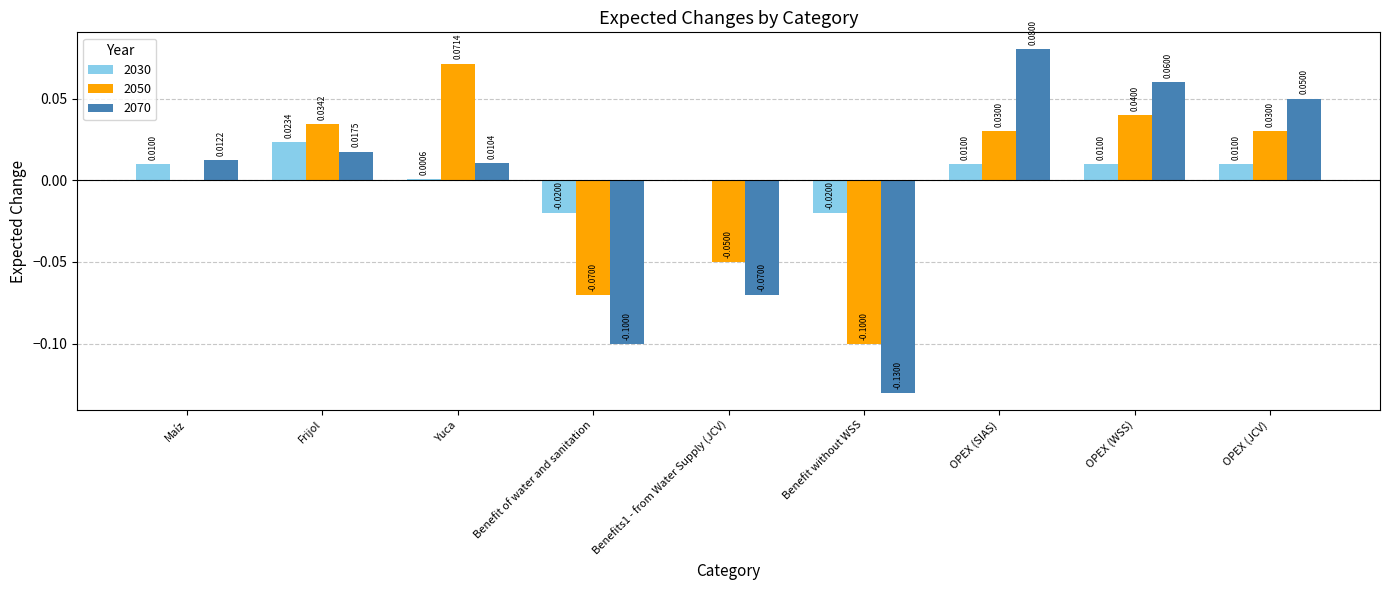

The value of 2050 at Frijol is 0.1. True or false?

False